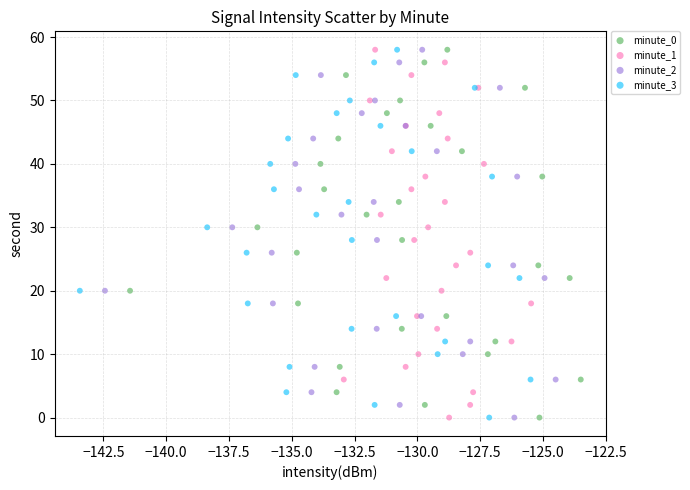

What are all the series names shown in the legend?

minute_0, minute_1, minute_2, minute_3